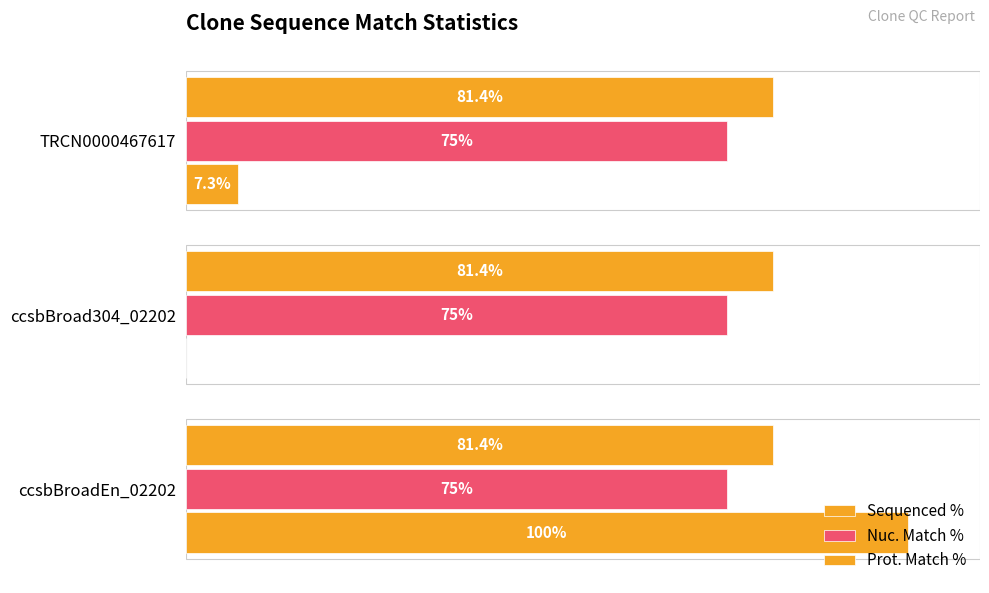

How many bars are there in total?

9